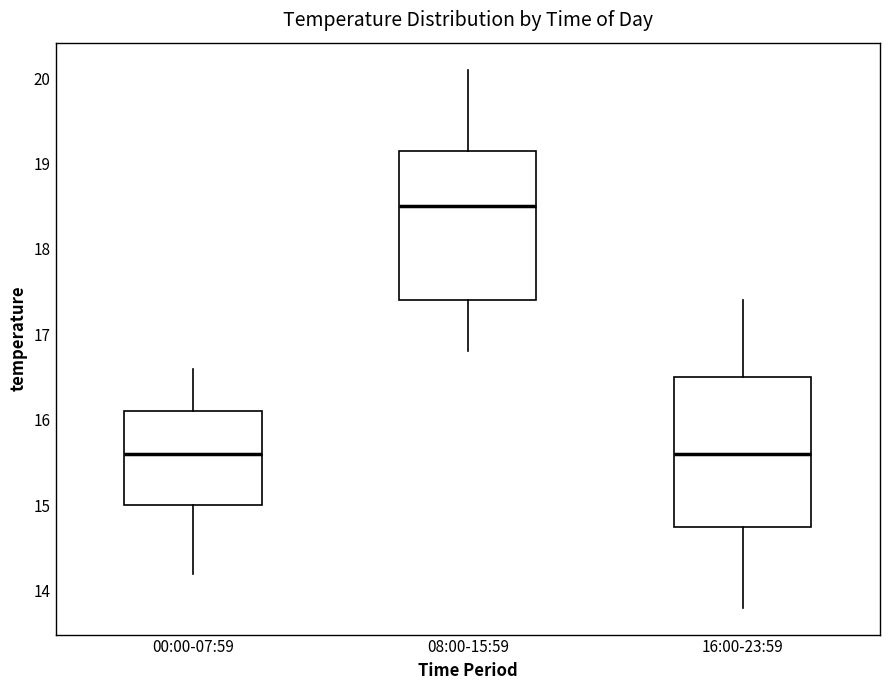

Where is the upper edge of the box for 08:00-15:59 on the y-axis? The values are not printed on the chart, so give them approximately, as read against the axis.

19.2